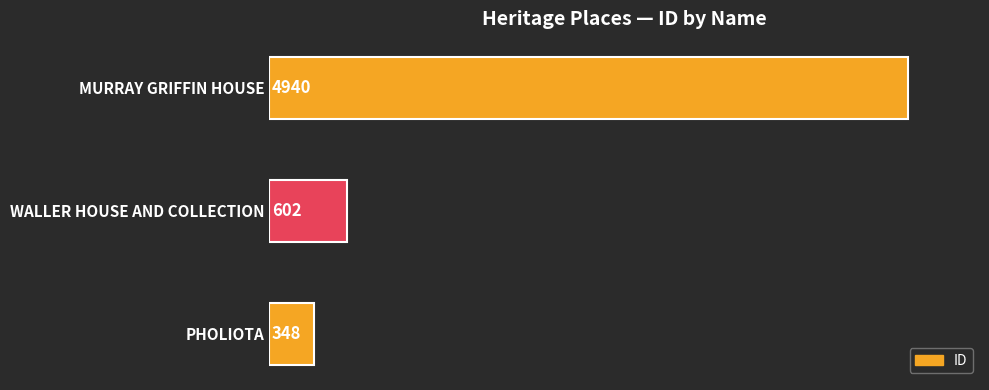

At which label is the value closest to 2644?

WALLER HOUSE AND COLLECTION